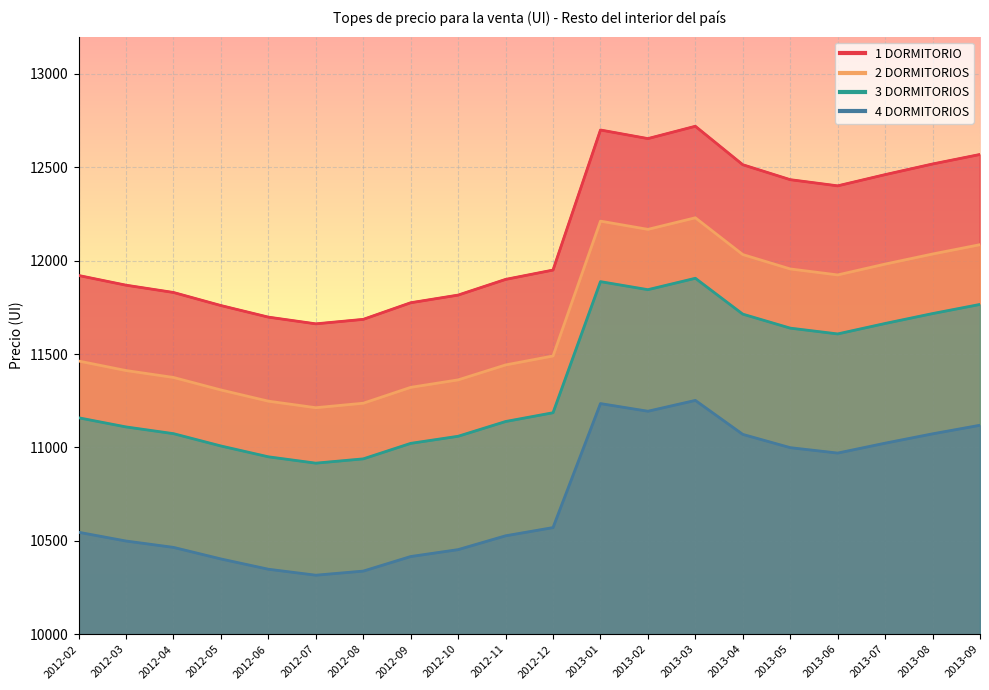

How many data points in 2 DORMITORIOS are less than 11490?

10